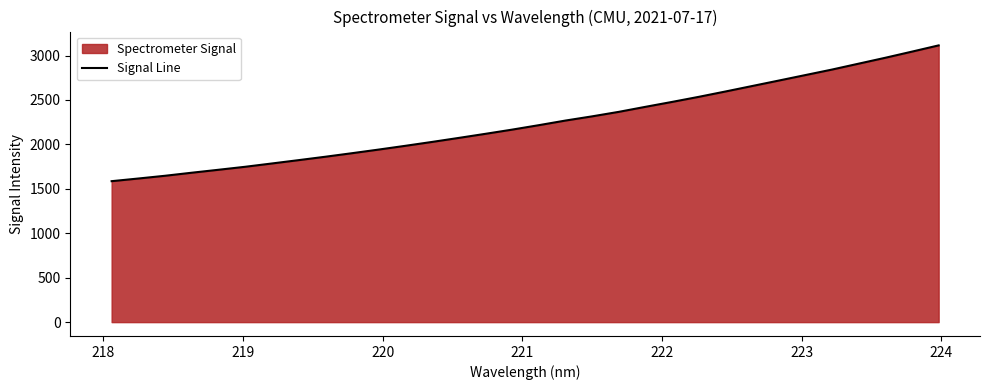

Does the chart display data point markers on the line(s)?

No